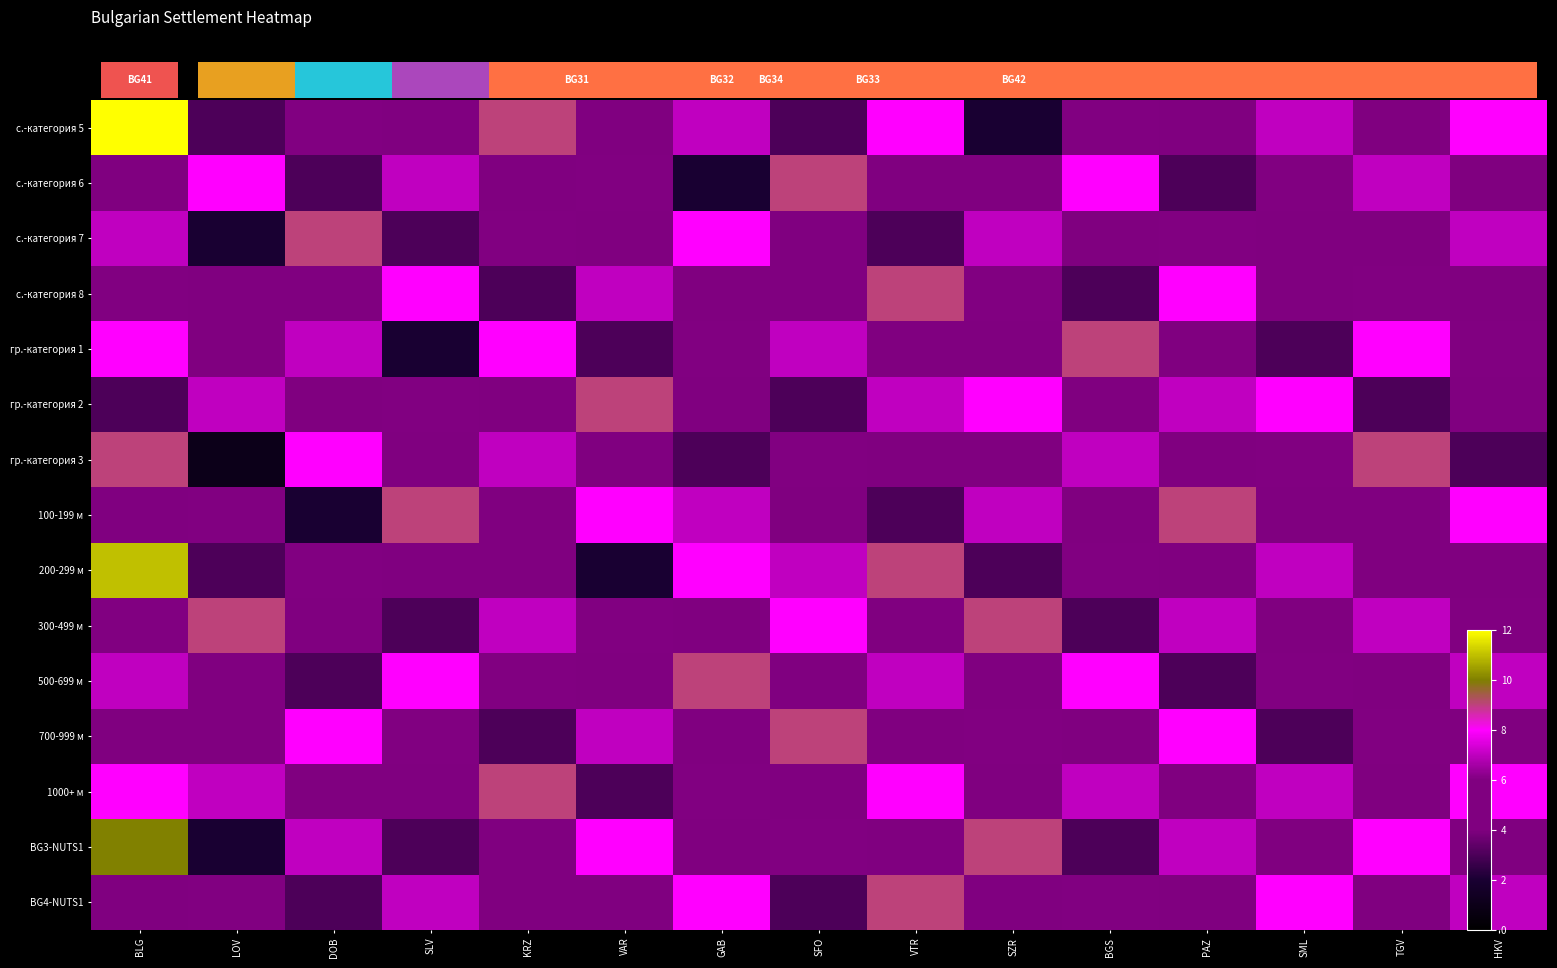

At PAZ, list the series in order from largest to smallest.

100-199 м, с.-категория 8, 700-999 м, гр.-категория 2, 300-499 м, BG3-NUTS1, с.-категория 7, гр.-категория 3, 1000+ м, с.-категория 5, гр.-категория 1, 200-299 м, BG4-NUTS1, с.-категория 6, 500-699 м